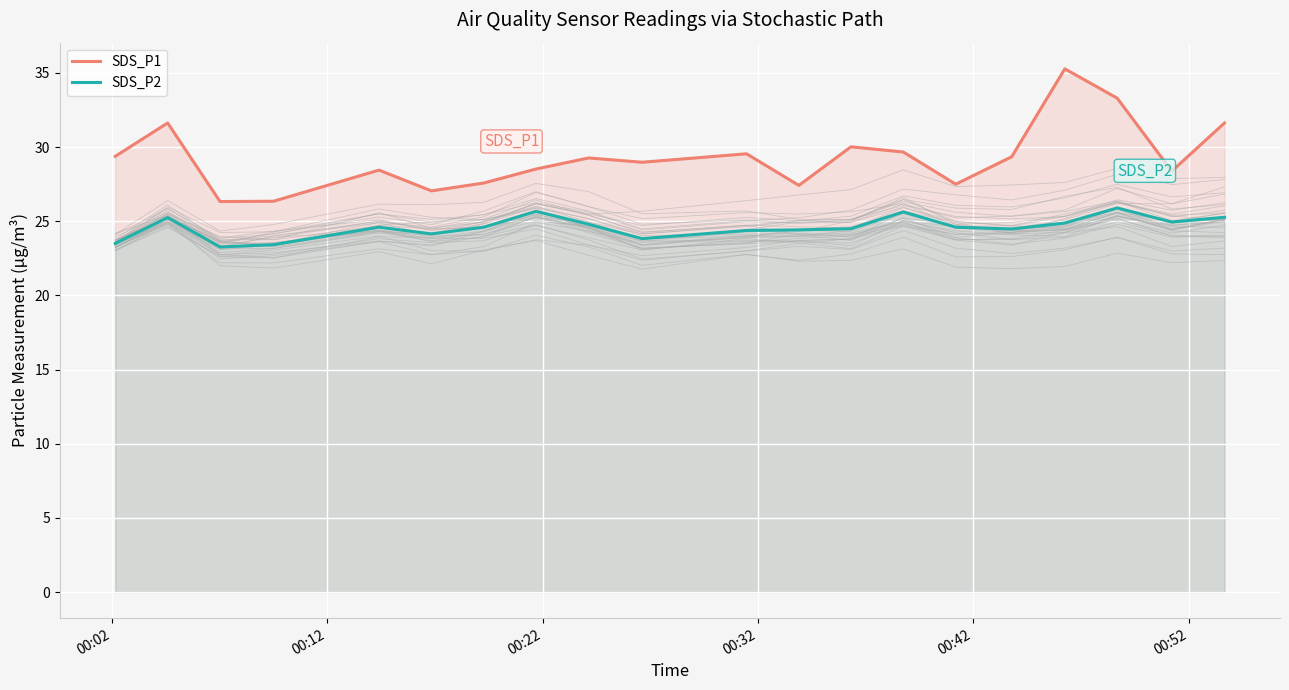

Is the value of SDS_P1 at 14 greater than the value of SDS_P2 at 19?

Yes